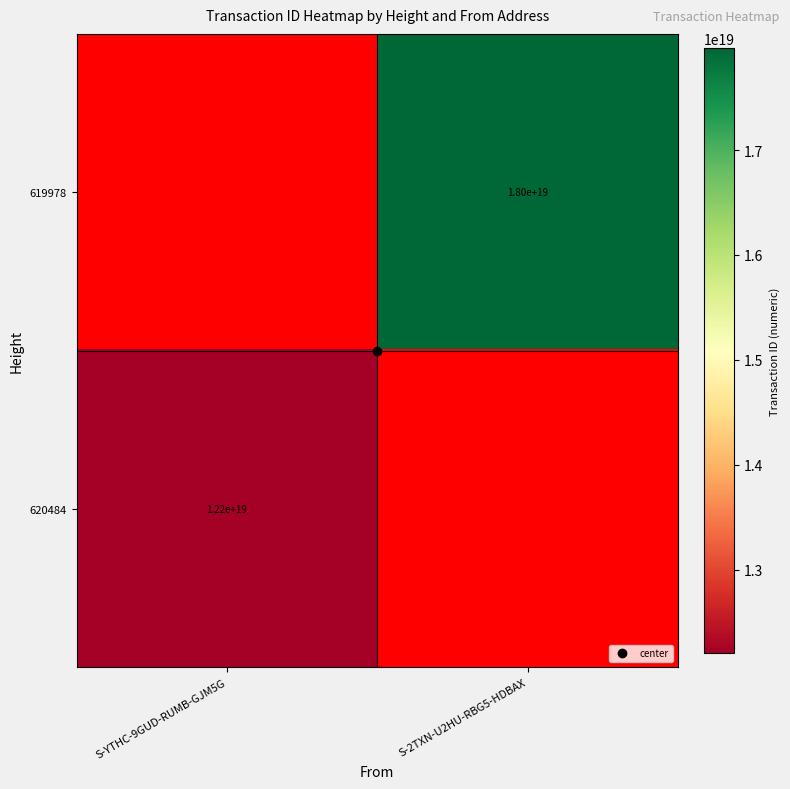

Is it true that 620484 equals 18503787471791276032.0 at S-YTHC-9GUD-RUMB-GJM5G?

False